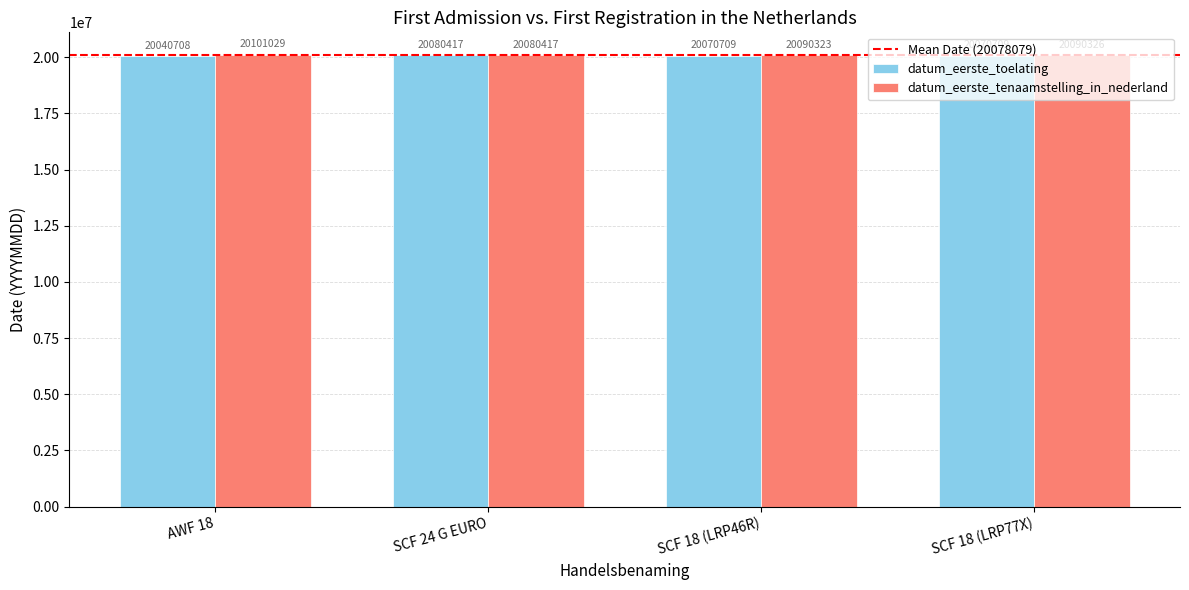

What is the difference between the datum_eerste_toelating values at SCF 18 (LRP77X) and SCF 24 G EURO?

9708